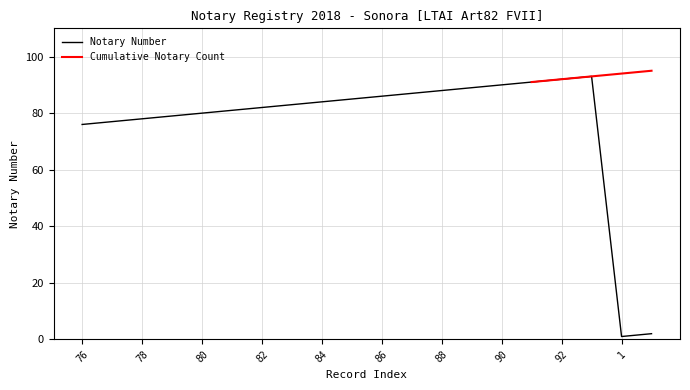

Reading right to left, extract all data points from this chart.

2	1	93	92	91	90	89	88	87	86	85	84	83	82	81	80	79	78	77	76